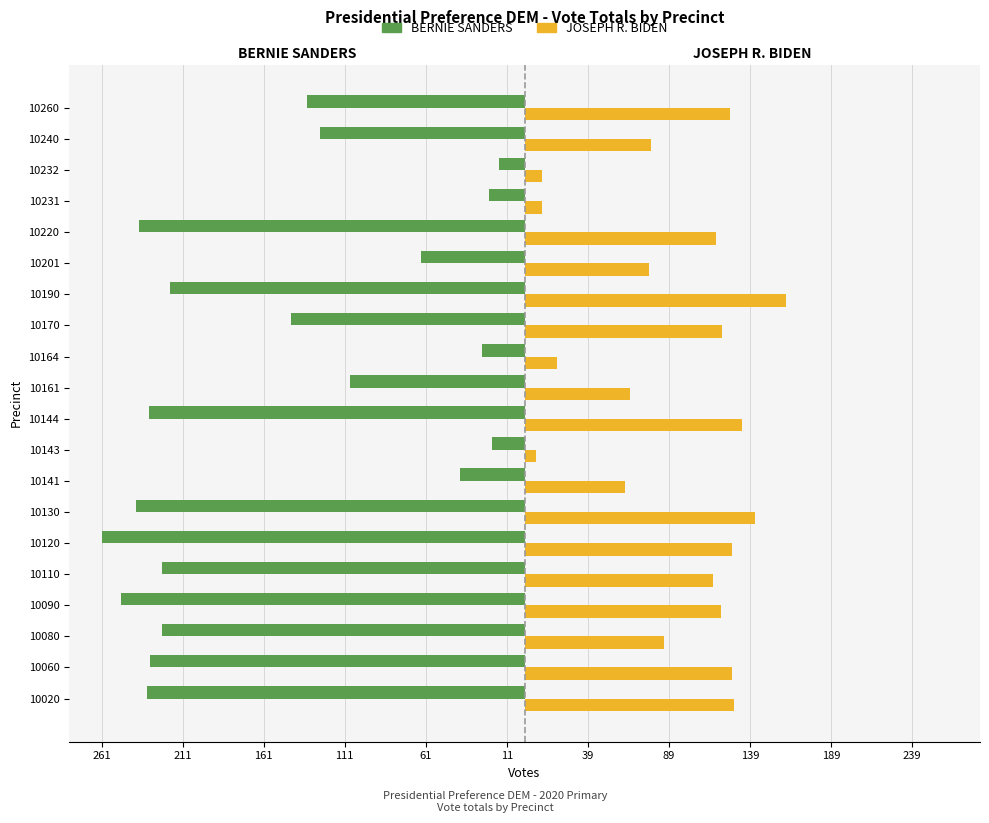

Which series has the largest range (max minus min)?

BERNIE SANDERS